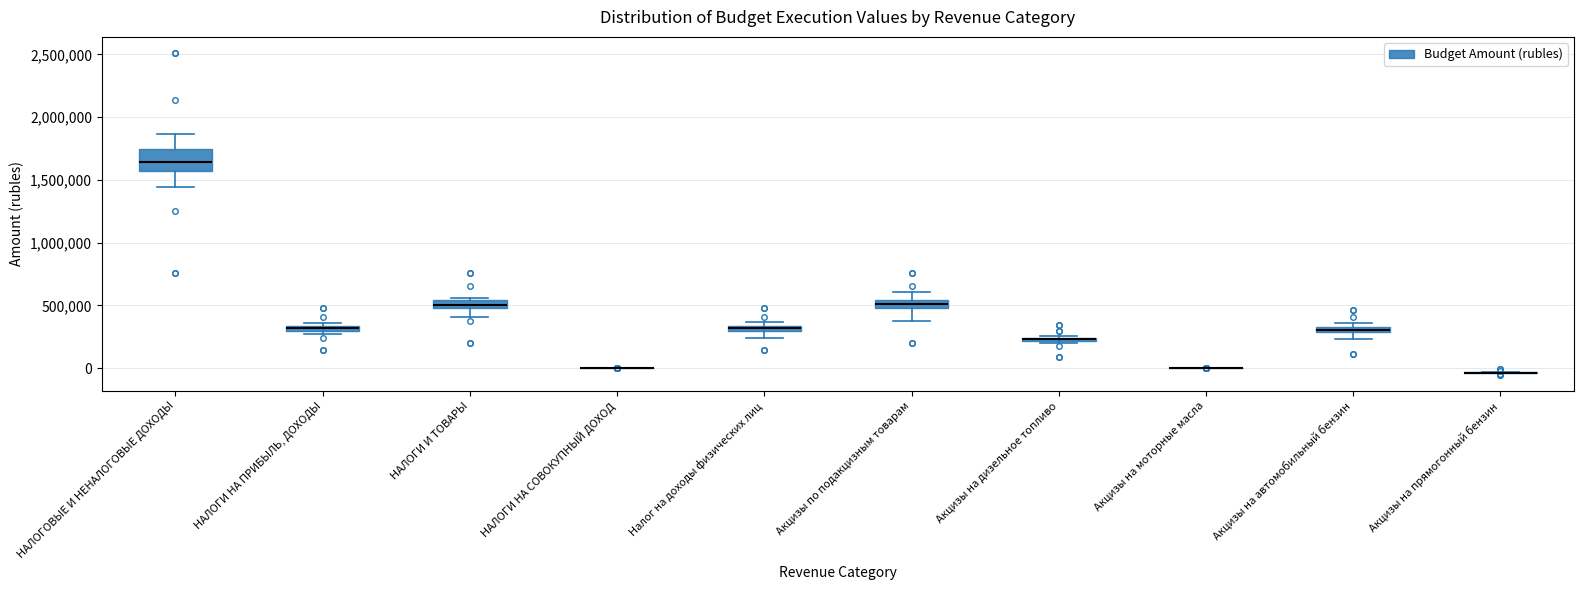

Which box is the tallest, from its lower edge to its upper edge?

НАЛОГОВЫЕ И НЕНАЛОГОВЫЕ ДОХОДЫ